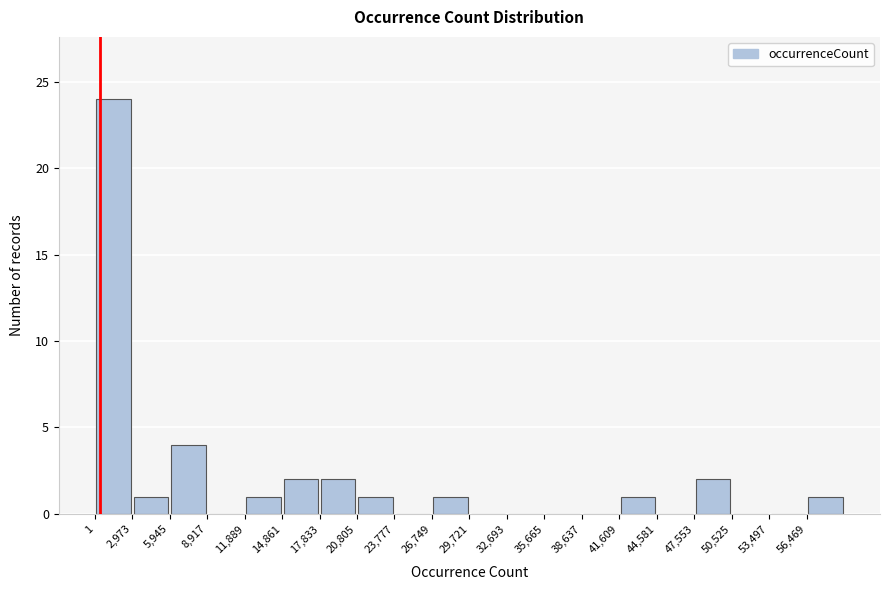

Over which range of the x-axis is the bar tallest?

0 to 3000